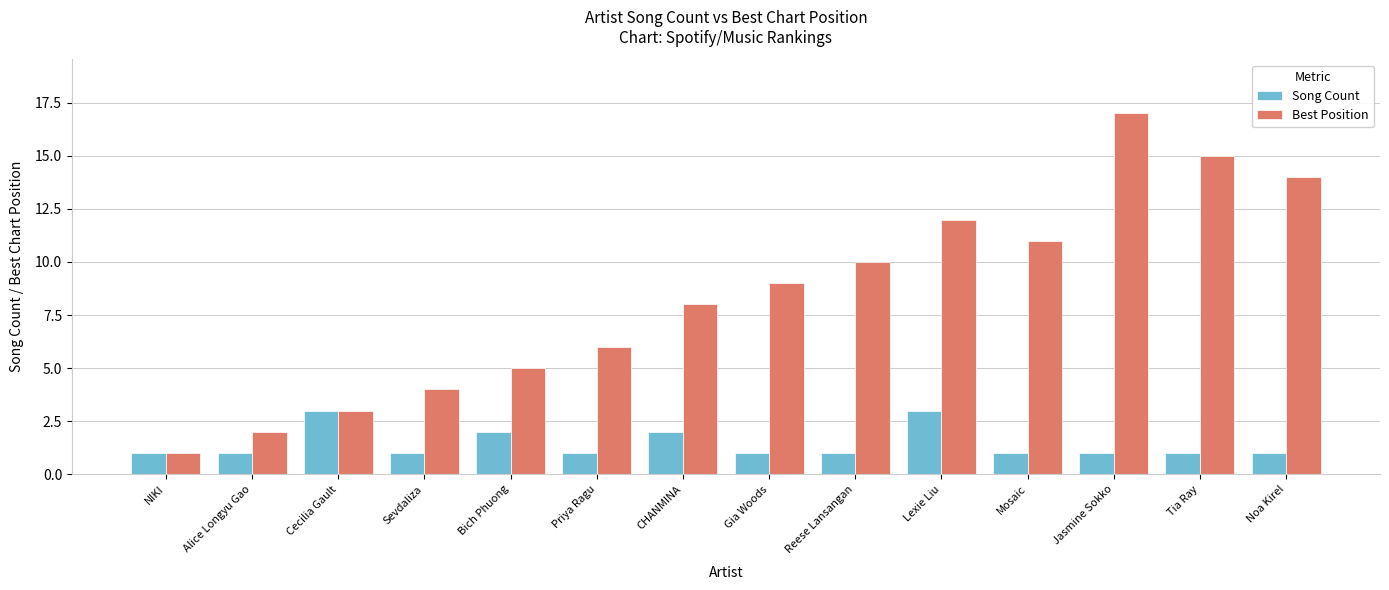

Reading right to left, list all the values displayed in this chart.

Song Count: 1	1	1	1	3	1	1	2	1	2	1	3	1	1
Best Position: 14	15	17	11	12	10	9	8	6	5	4	3	2	1